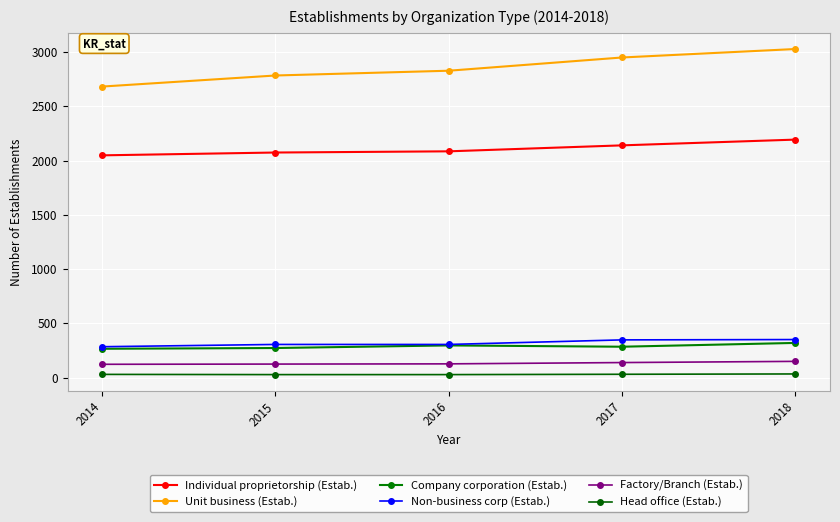

True or false: Non-business corp (Estab.) has more than 2 points higher than both neighbors.

False